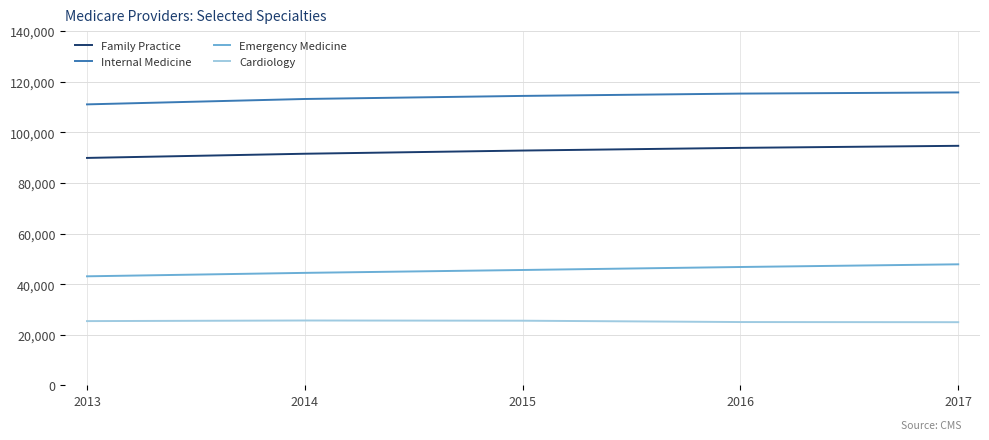

What is the difference between the highest and lowest values at 2016?

90269